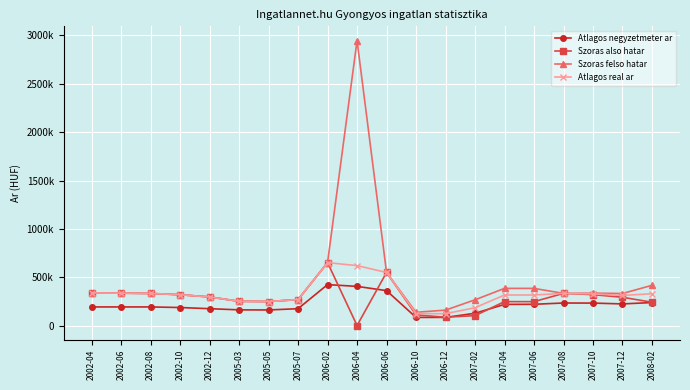

What is the value of the Szoras also hatar point at the 13th from the left?

85831